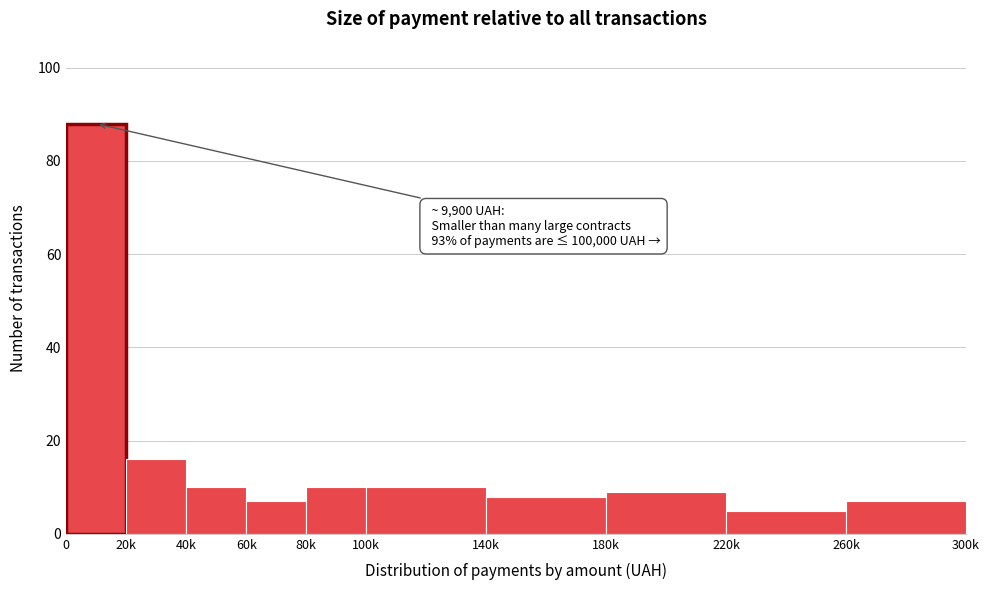

Reading left to right, list all the values displayed in this chart.

88	16	10	7	10	10	8	9	5	7